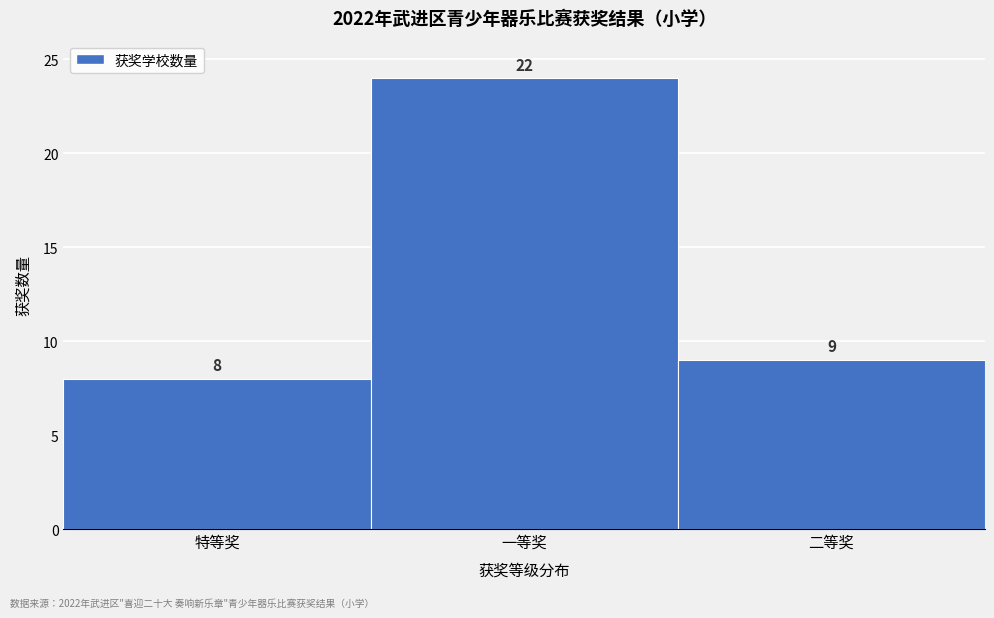

Reading right to left, transcribe all the data shown in this chart.

9	24	8